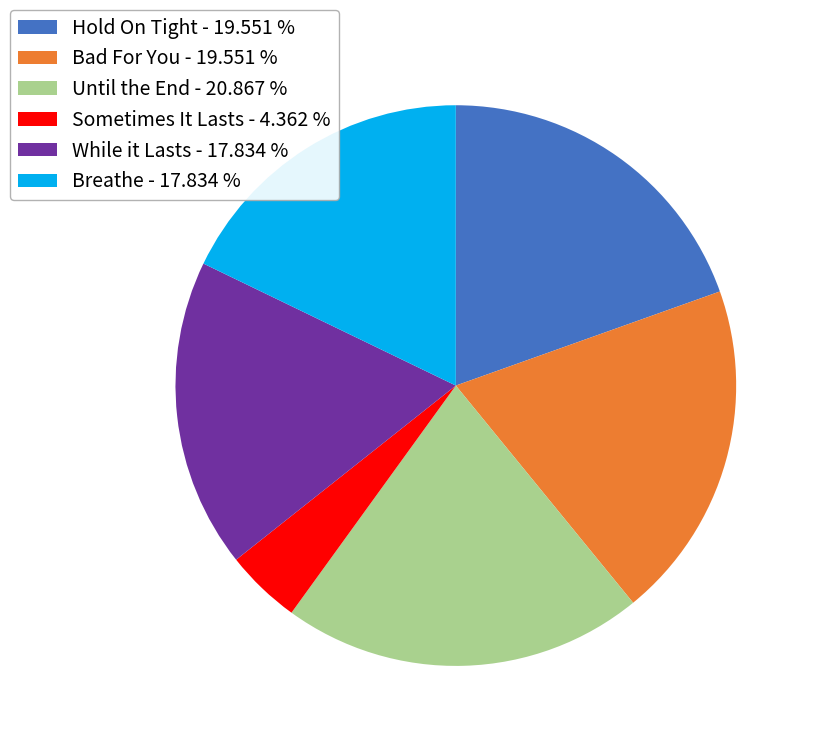

Do Breathe - 17.834 % and Until the End - 20.867 % together represent more than half of the pie?

No